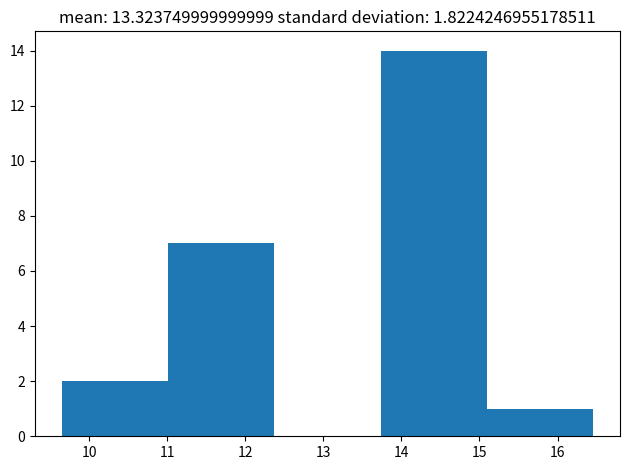

Reading left to right, transcribe this chart: for each bar, give the range it covers on the x-axis and its height. Neither the bar edges nor the heights are printed on the chart, so give them approximately, as read against the axes.

9.7 to 11.0: 2
11.0 to 12.4: 7
12.4 to 13.7: 0
13.7 to 15.1: 14
15.1 to 16.5: 1